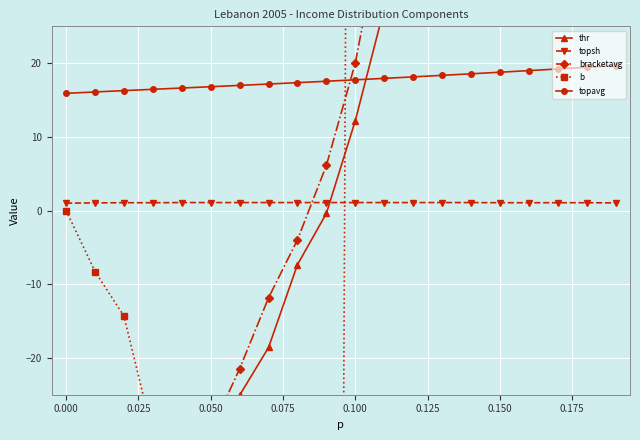

Reading left to right, what are all the values shown in this chart?

thr: -500.0	-389.0	-227.2	-108.1	-64.8	-39.0	-25.1	-18.6	-7.3	-0.4	12.2	27.4	51.0	59.4	64.7	71.4	73.4	79.7	91.2	105.9
topsh: 1.0	1.0	1.1	1.1	1.1	1.1	1.1	1.1	1.1	1.1	1.1	1.1	1.1	1.1	1.1	1.1	1.1	1.1	1.1	1.0
bracketavg: -500.0	-306.2	-155.1	-85.7	-51.8	-30.0	-21.5	-11.8	-4.0	6.1	20.0	40.4	56.4	62.7	66.8	73.0	75.9	85.3	99.1	114.8
b: -0.0	-8.3	-14.3	-30.4	-51.3	-86.2	-135.4	-184.8	-472.4	-500.0	291.2	130.8	71.1	61.8	57.4	52.6	51.7	48.2	42.6	37.1
topavg: 15.9	16.1	16.3	16.5	16.6	16.8	17.0	17.2	17.4	17.5	17.7	17.9	18.1	18.3	18.6	18.8	19.0	19.2	19.4	19.7